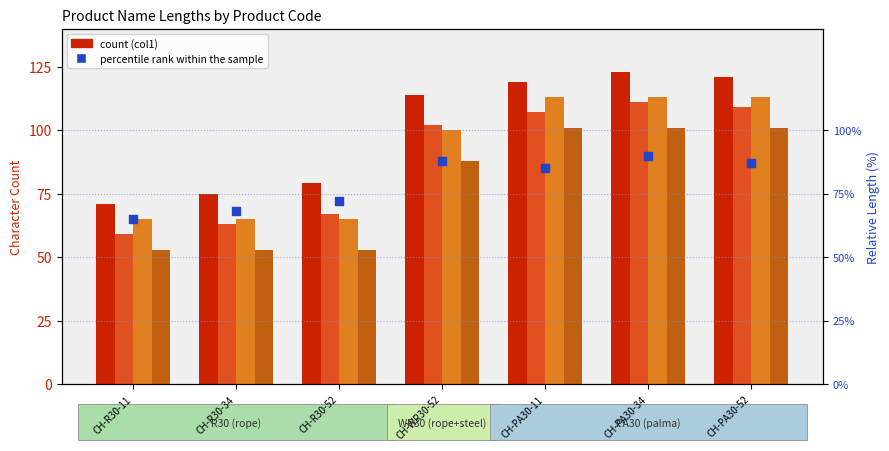

Which series has the widest spread of Y values?

Name Length (col1)